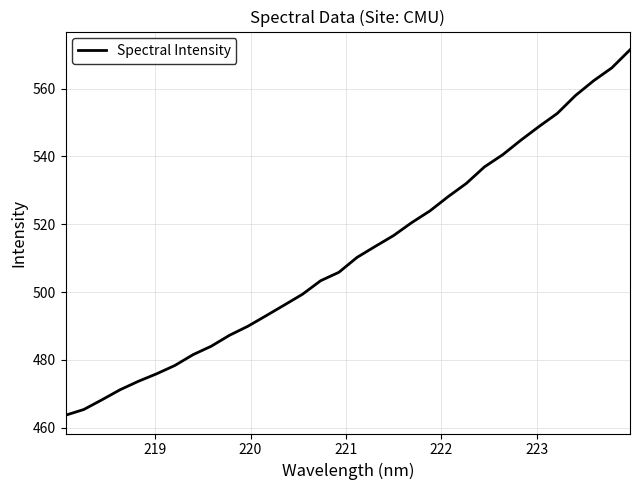

What is the difference between the maximum and minimum values?

107.8